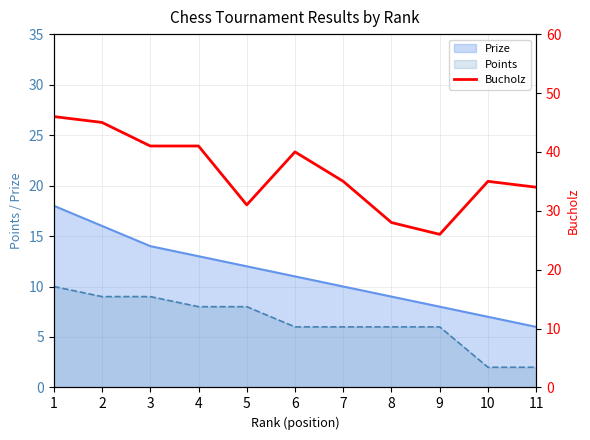

The chart shows a value of 40 at 6. True or false?

True